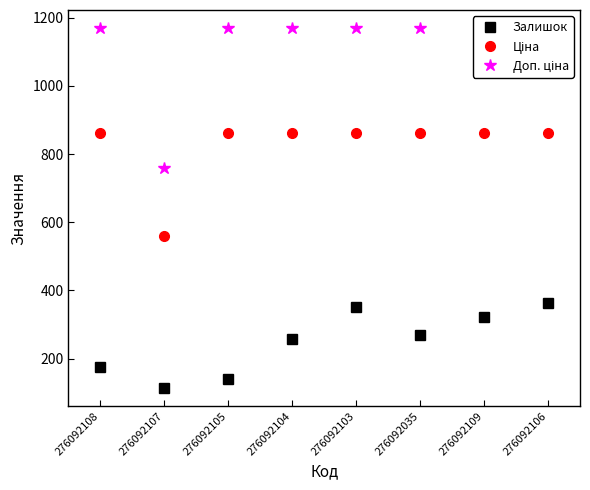

Reading left to right, transcribe all the data shown in this chart.

Залишок: 276092108=177.0	276092107=114.0	276092105=140.0	276092104=258.0	276092103=352.0	276092035=269.0	276092109=323.0	276092106=362.0
Ціна: 276092108=862.8	276092107=560.8	276092105=862.8	276092104=862.8	276092103=862.8	276092035=862.8	276092109=862.8	276092106=862.8
Доп. ціна: 276092108=1169.2	276092107=760.0	276092105=1169.2	276092104=1169.2	276092103=1169.2	276092035=1169.2	276092109=1169.2	276092106=1169.2